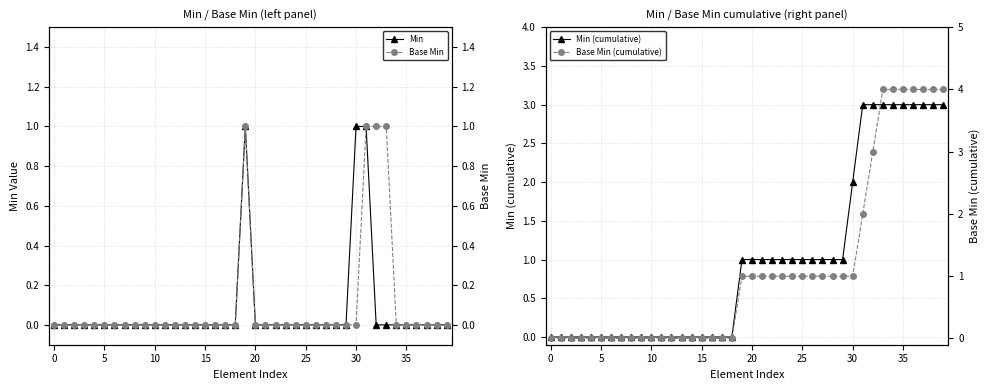

What is the difference between the maximum and minimum values in the Base Min series?

1